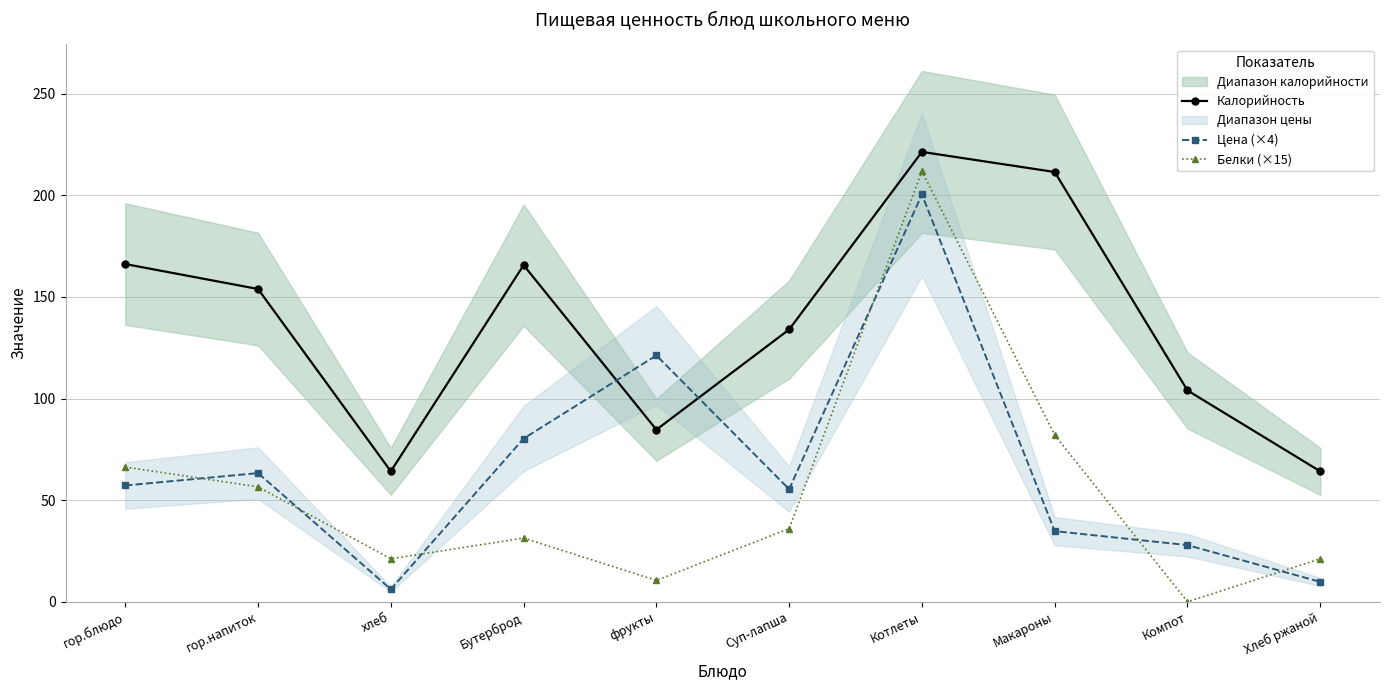

Reading right to left, extract all data points from this chart.

Калорийность: Хлеб ржаной=64.2	Компот=104.0	Макароны=211.5	Котлеты=221.4	Суп-лапша=134.0	фрукты=84.7	Бутерброд=165.7	хлеб=64.2	гор.напиток=153.9	гор.блюдо=166.2
Цена (×4): Хлеб ржаной=9.8	Компот=27.9	Макароны=34.8	Котлеты=200.4	Суп-лапша=55.4	фрукты=121.2	Бутерброд=80.3	хлеб=6.2	гор.напиток=63.3	гор.блюдо=57.2
Белки (×15): Хлеб ржаной=21.1	Компот=0.0	Макароны=82.0	Котлеты=212.0	Суп-лапша=36.0	фрукты=10.5	Бутерброд=31.3	хлеб=21.1	гор.напиток=56.5	гор.блюдо=66.3